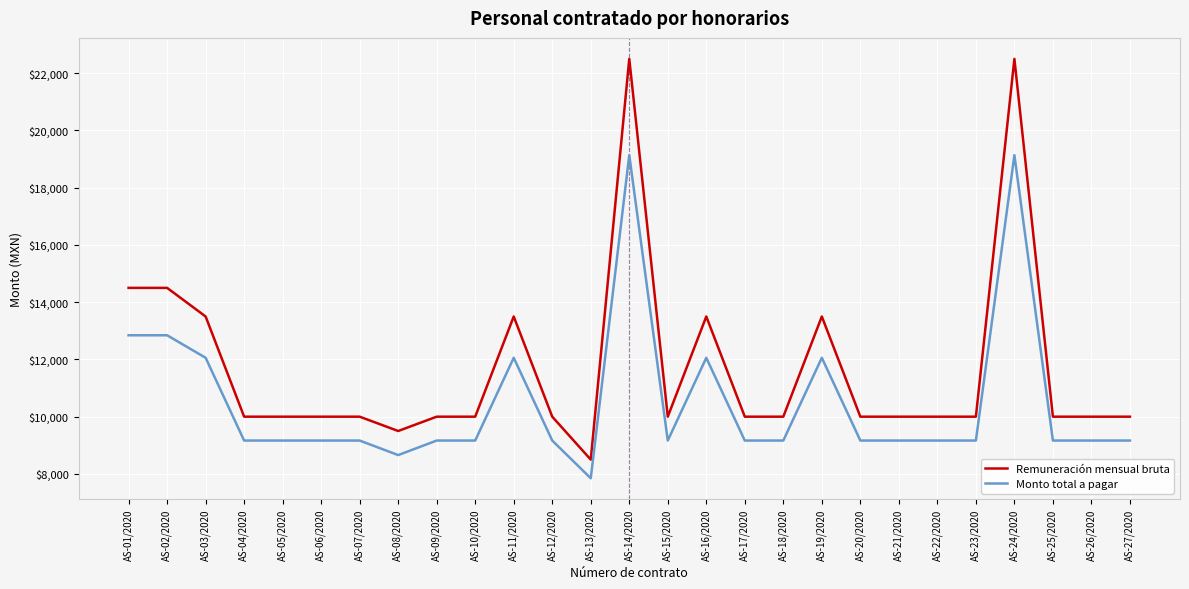

What is the total value across all series at AS-11/2020?

25557.6